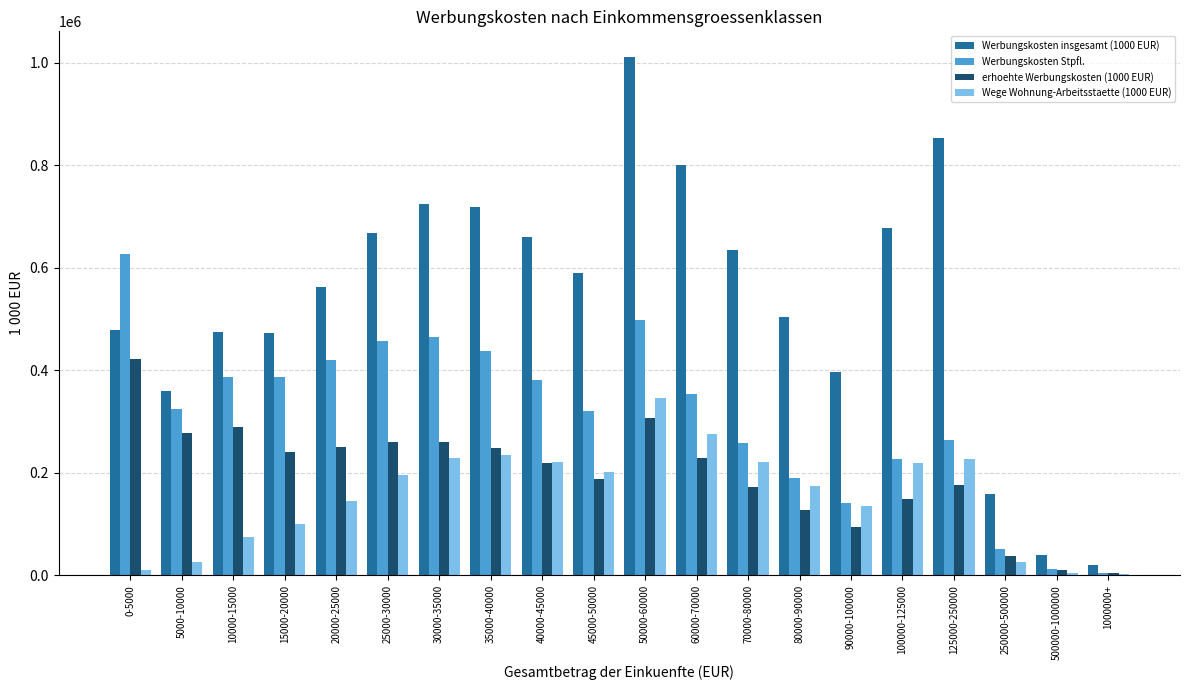

True or false: erhoehte Werbungskosten (1000 EUR) has a value of 3805 at 1000000+.

True